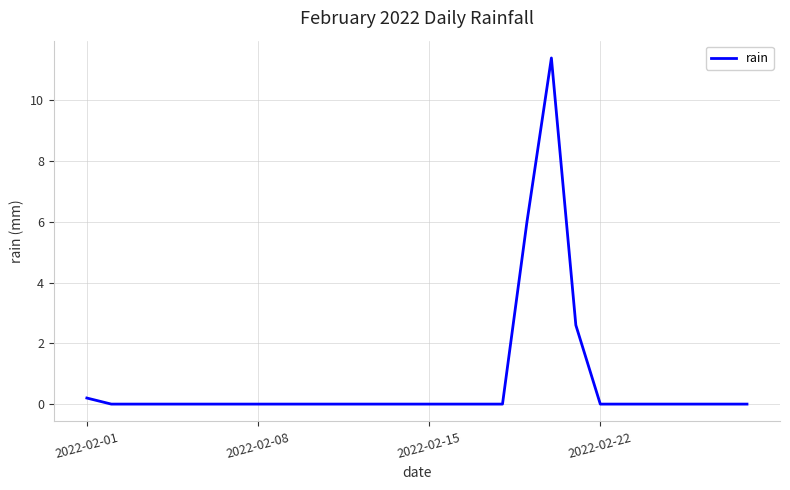

Does the chart have visible grid lines?

Yes